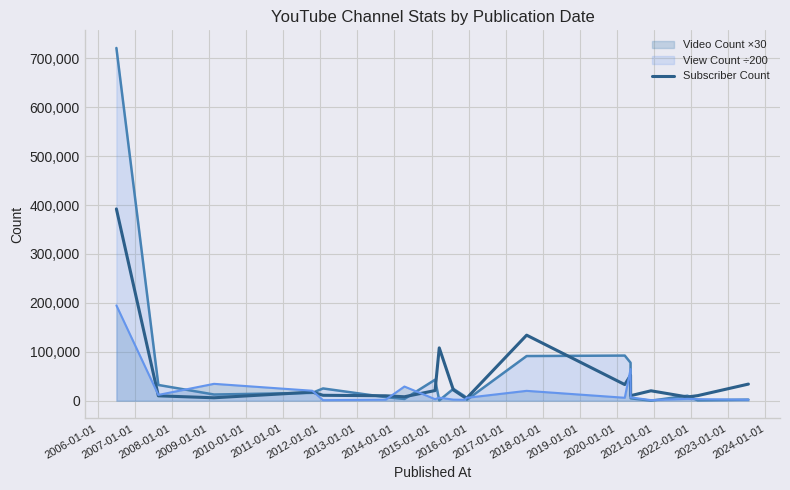

What is the difference between the second highest and minimum values?

128350